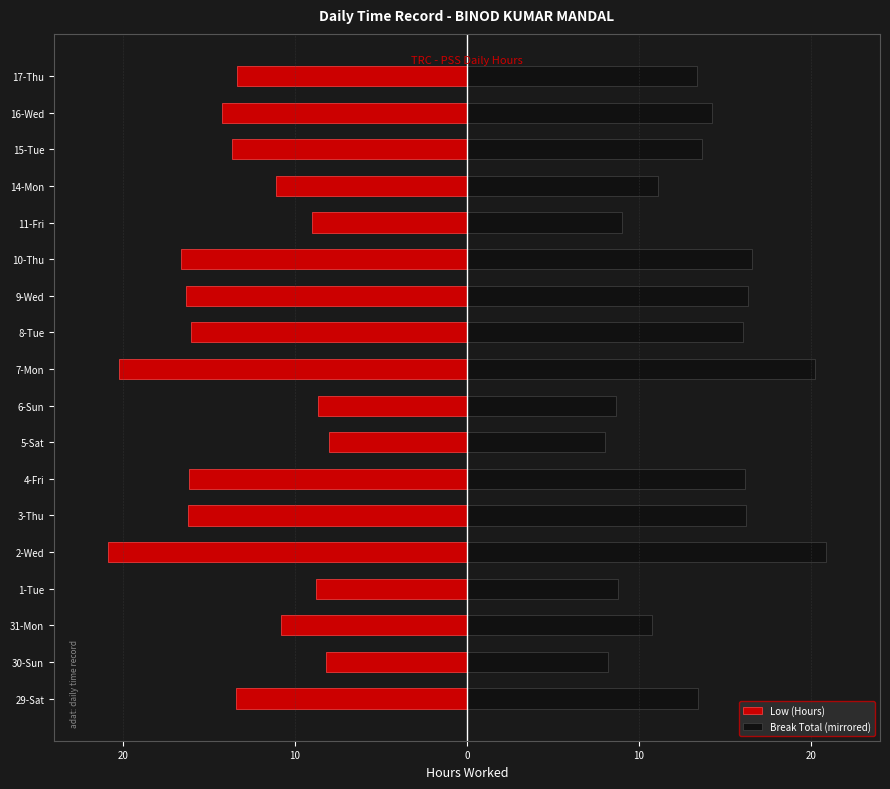

What is the average value of the Break Total (mirrored) series?

13.4